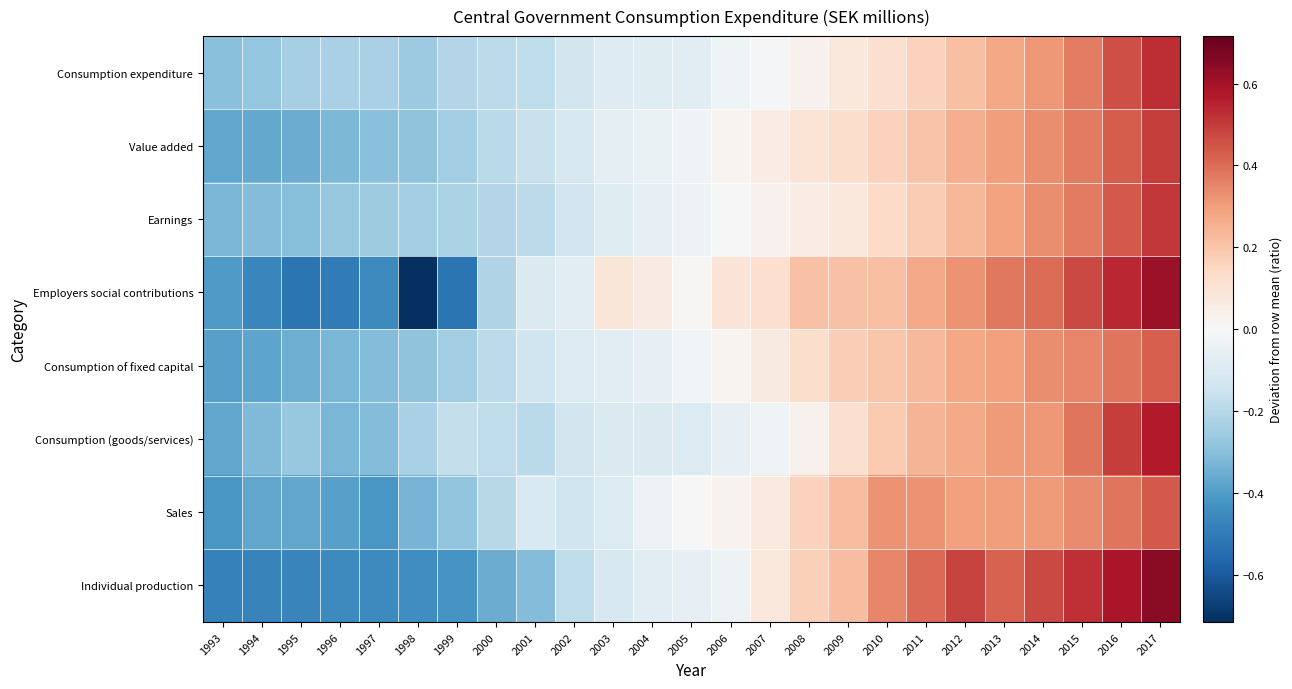

Reading left to right, extract all data points from this chart.

Consumption expenditure: 1993=-0.3	1994=-0.3	1995=-0.2	1996=-0.2	1997=-0.2	1998=-0.3	1999=-0.2	2000=-0.2	2001=-0.2	2002=-0.1	2003=-0.1	2004=-0.1	2005=-0.1	2006=-0.0	2007=-0.0	2008=0.0	2009=0.1	2010=0.1	2011=0.2	2012=0.2	2013=0.3	2014=0.3	2015=0.4	2016=0.5	2017=0.5
Value added: 1993=-0.4	1994=-0.4	1995=-0.4	1996=-0.3	1997=-0.3	1998=-0.3	1999=-0.2	2000=-0.2	2001=-0.2	2002=-0.1	2003=-0.1	2004=-0.0	2005=-0.0	2006=0.0	2007=0.1	2008=0.1	2009=0.1	2010=0.2	2011=0.2	2012=0.3	2013=0.3	2014=0.3	2015=0.4	2016=0.4	2017=0.5
Earnings: 1993=-0.3	1994=-0.3	1995=-0.3	1996=-0.3	1997=-0.3	1998=-0.2	1999=-0.2	2000=-0.2	2001=-0.2	2002=-0.1	2003=-0.1	2004=-0.1	2005=-0.0	2006=0.0	2007=0.0	2008=0.1	2009=0.1	2010=0.1	2011=0.2	2012=0.2	2013=0.3	2014=0.3	2015=0.4	2016=0.4	2017=0.5
Employers social contributions: 1993=-0.4	1994=-0.5	1995=-0.5	1996=-0.5	1997=-0.5	1998=-0.7	1999=-0.5	2000=-0.2	2001=-0.1	2002=-0.1	2003=0.1	2004=0.1	2005=0.0	2006=0.1	2007=0.1	2008=0.2	2009=0.2	2010=0.2	2011=0.3	2012=0.3	2013=0.4	2014=0.4	2015=0.5	2016=0.5	2017=0.6
Consumption of fixed capital: 1993=-0.4	1994=-0.4	1995=-0.4	1996=-0.3	1997=-0.3	1998=-0.3	1999=-0.2	2000=-0.2	2001=-0.1	2002=-0.1	2003=-0.1	2004=-0.1	2005=-0.0	2006=0.0	2007=0.1	2008=0.1	2009=0.2	2010=0.2	2011=0.2	2012=0.3	2013=0.3	2014=0.3	2015=0.4	2016=0.4	2017=0.4
Consumption (goods/services): 1993=-0.4	1994=-0.3	1995=-0.3	1996=-0.3	1997=-0.3	1998=-0.2	1999=-0.2	2000=-0.2	2001=-0.2	2002=-0.1	2003=-0.1	2004=-0.1	2005=-0.1	2006=-0.1	2007=-0.0	2008=0.0	2009=0.1	2010=0.2	2011=0.2	2012=0.3	2013=0.3	2014=0.3	2015=0.4	2016=0.5	2017=0.6
Sales: 1993=-0.4	1994=-0.4	1995=-0.4	1996=-0.4	1997=-0.4	1998=-0.3	1999=-0.3	2000=-0.2	2001=-0.1	2002=-0.1	2003=-0.1	2004=-0.0	2005=0.0	2006=0.0	2007=0.1	2008=0.2	2009=0.2	2010=0.3	2011=0.3	2012=0.3	2013=0.3	2014=0.3	2015=0.3	2016=0.4	2017=0.4
Individual production: 1993=-0.5	1994=-0.5	1995=-0.5	1996=-0.5	1997=-0.5	1998=-0.4	1999=-0.4	2000=-0.4	2001=-0.3	2002=-0.2	2003=-0.1	2004=-0.1	2005=-0.1	2006=-0.0	2007=0.1	2008=0.2	2009=0.2	2010=0.3	2011=0.4	2012=0.5	2013=0.4	2014=0.5	2015=0.5	2016=0.6	2017=0.6